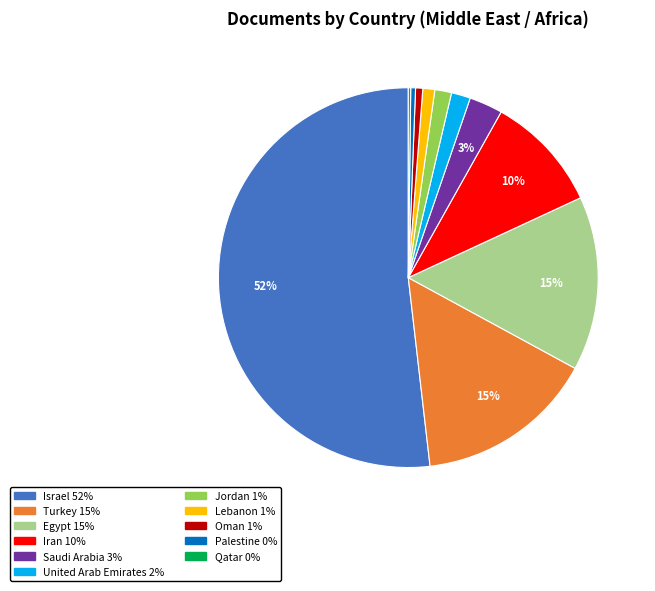

To the nearest percent, what is the average slice percentage?

9%